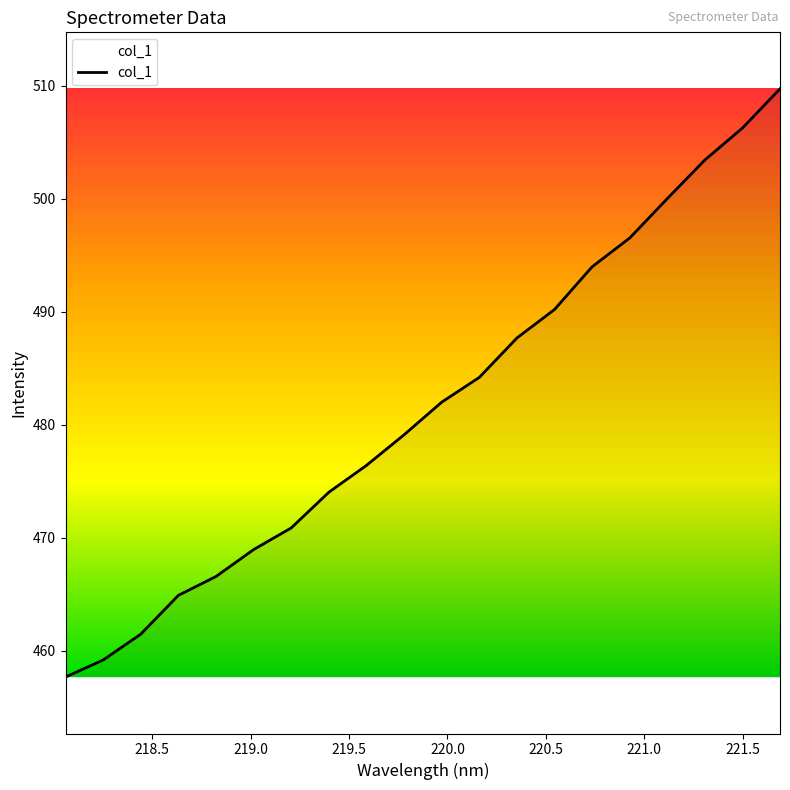

What is the greatest value displayed?

509.7